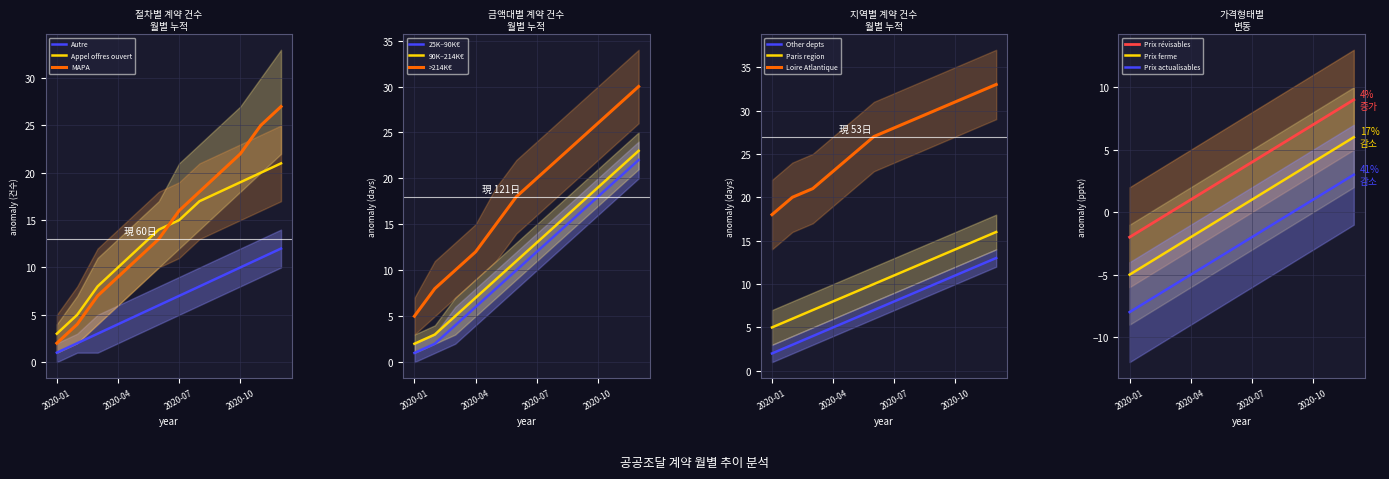

True or false: Autre has more than 0 points higher than both neighbors.

False